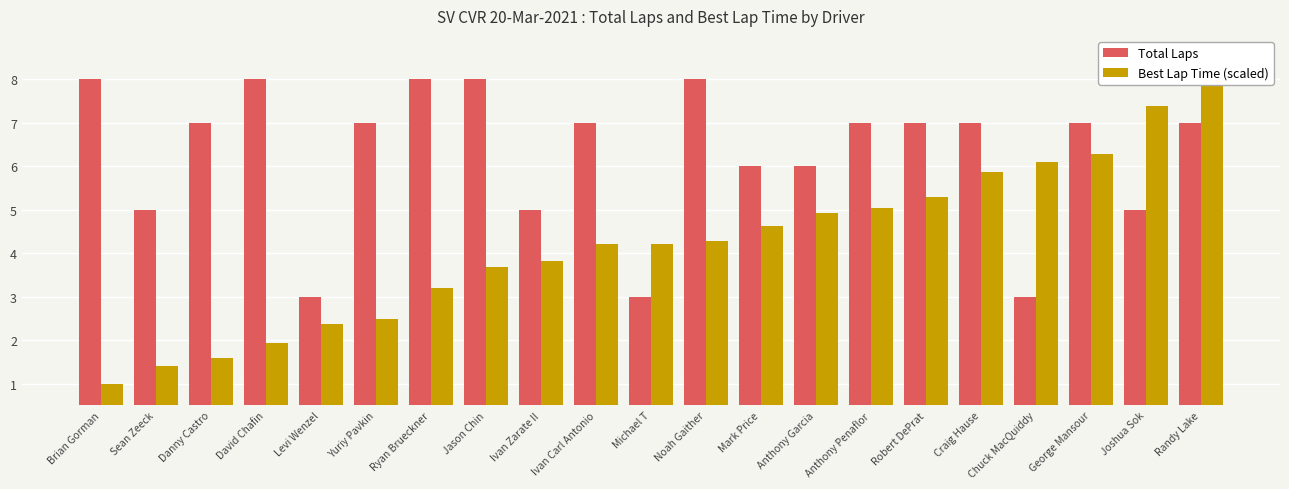

At which category does the chart reach its minimum across all series?

Brian Gorman